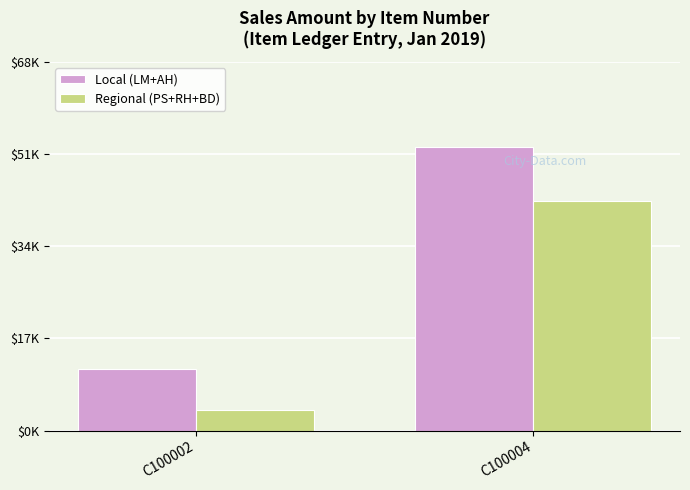

Reading left to right, what are all the values shown in this chart?

Local (LM+AH): C100002=11261.8	C100004=52071.2
Regional (PS+RH+BD): C100002=3846.8	C100004=42141.3